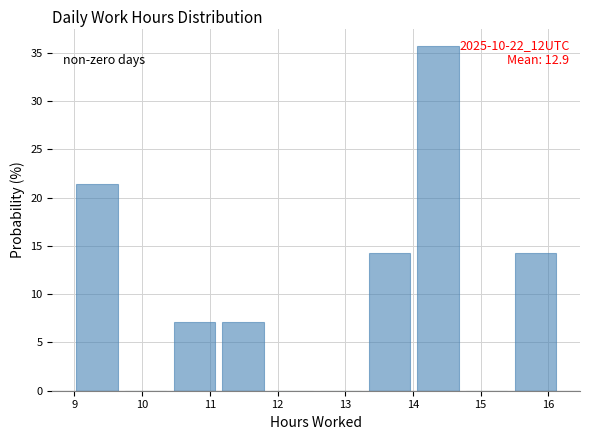

Over which range of the x-axis is the bar tallest?

14.1 to 14.8